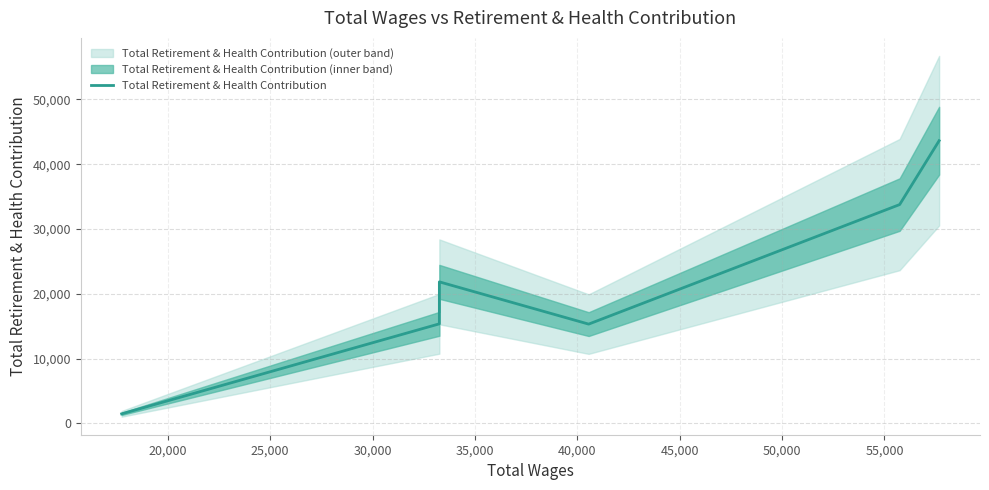

Reading left to right, extract all data points from this chart.

1464	15356	21834	15313	33762	43619